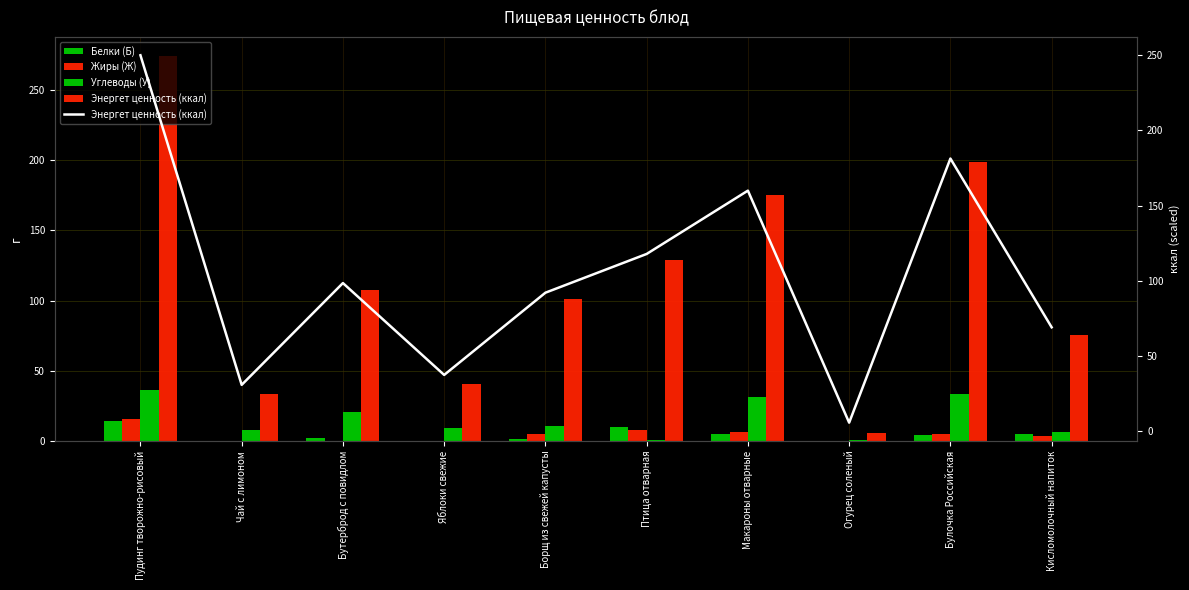

Which series has the largest total across all categories?

Энергет ценность (ккал)